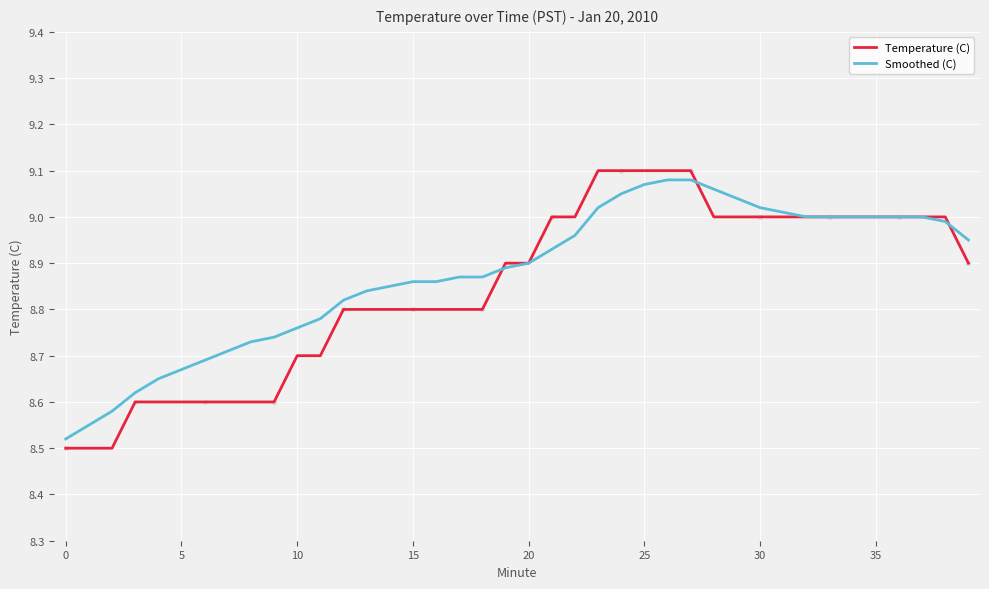

Which series has the largest range (max minus min)?

Temperature (C)